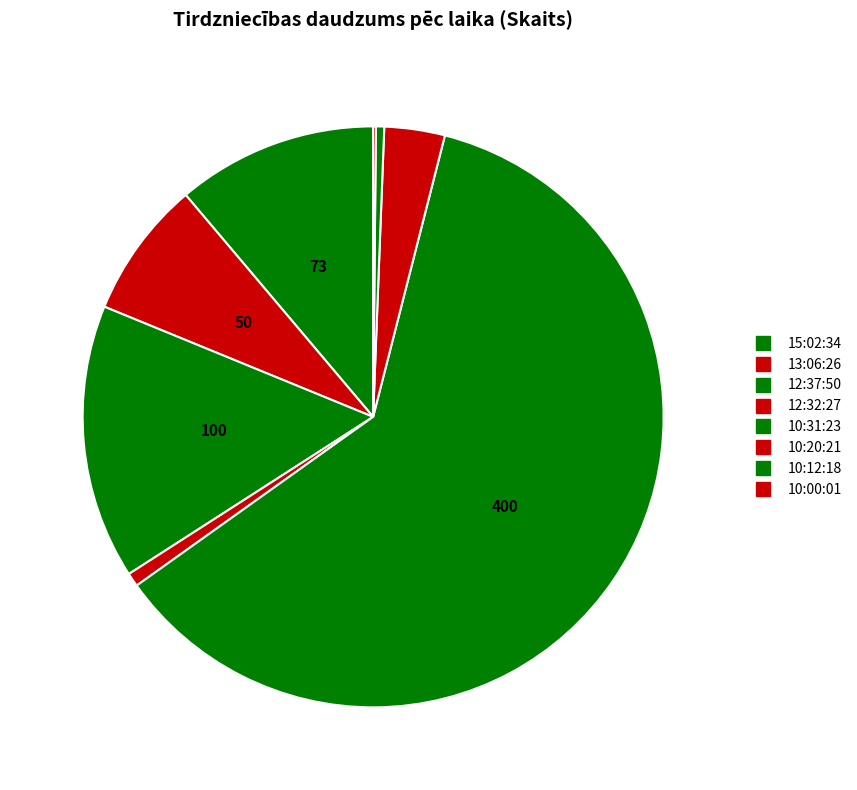

To the nearest percent, what percentage of the pie is 13:06:26?

8%